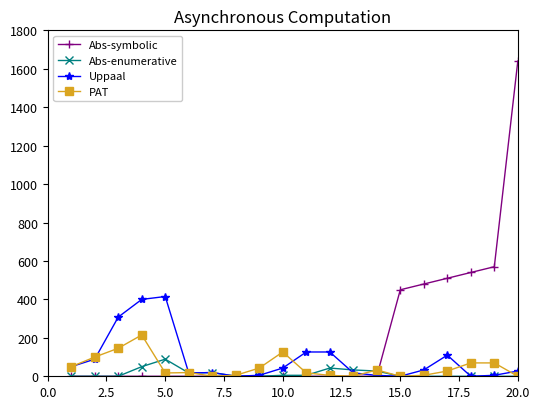

At how many categories does at least one series exceed 1481?

1